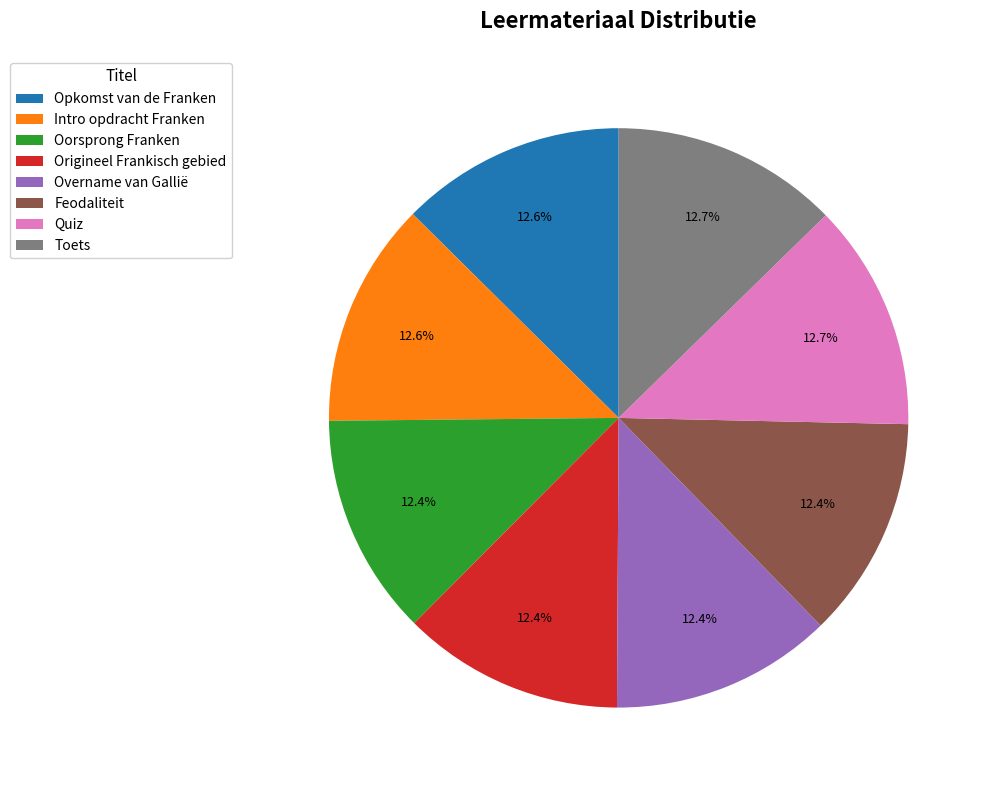

Is the sum of Oorsprong Franken and Quiz greater than half?

No